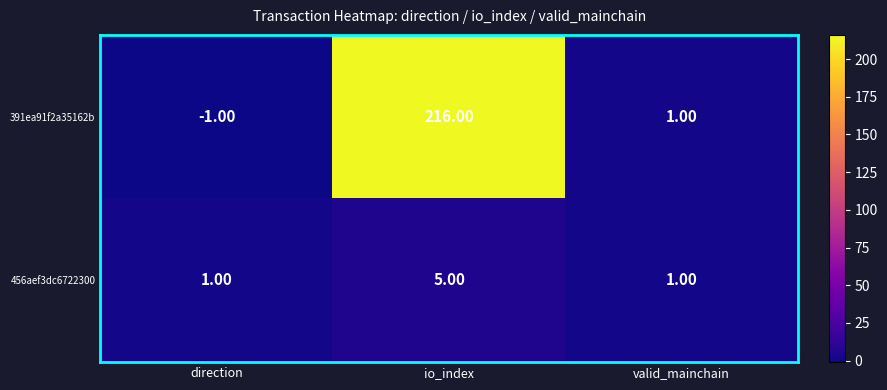

What is the difference between the highest and lowest values at io_index?

211